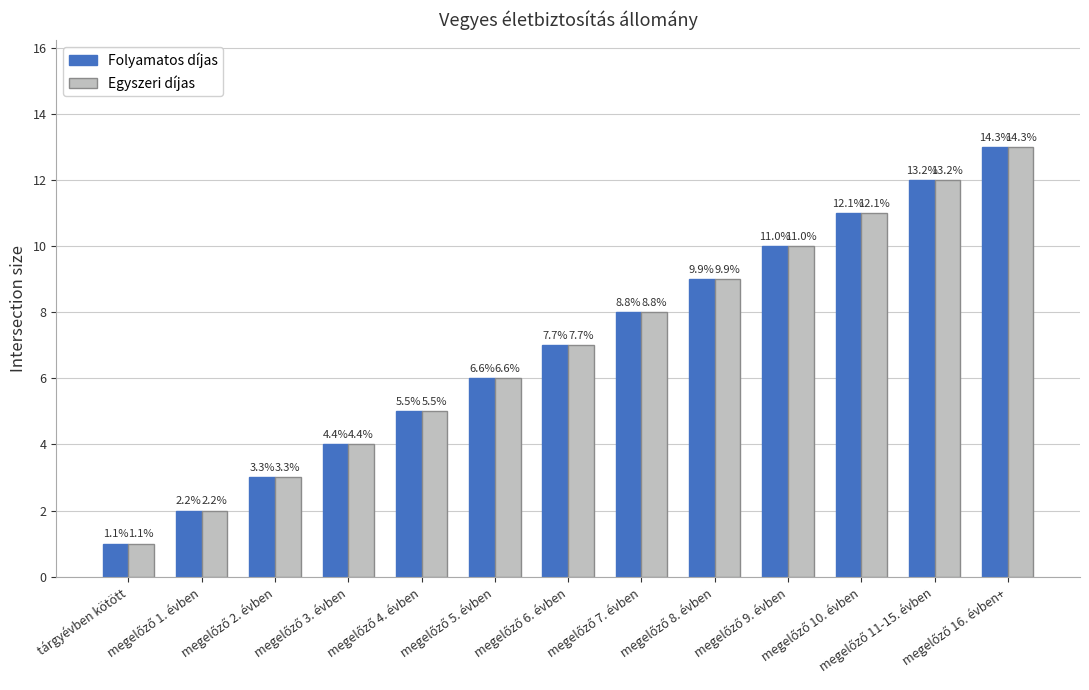

What is the average value of the Folyamatos díjas series?

7